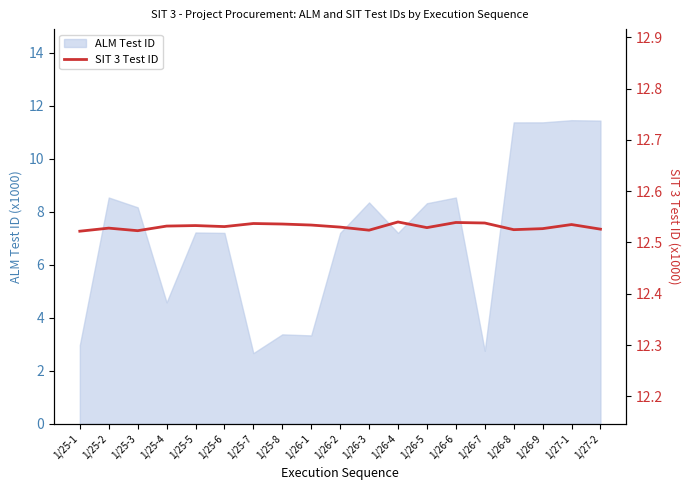

How many interior local peaks (higher than both neighbors) does the data have?

6